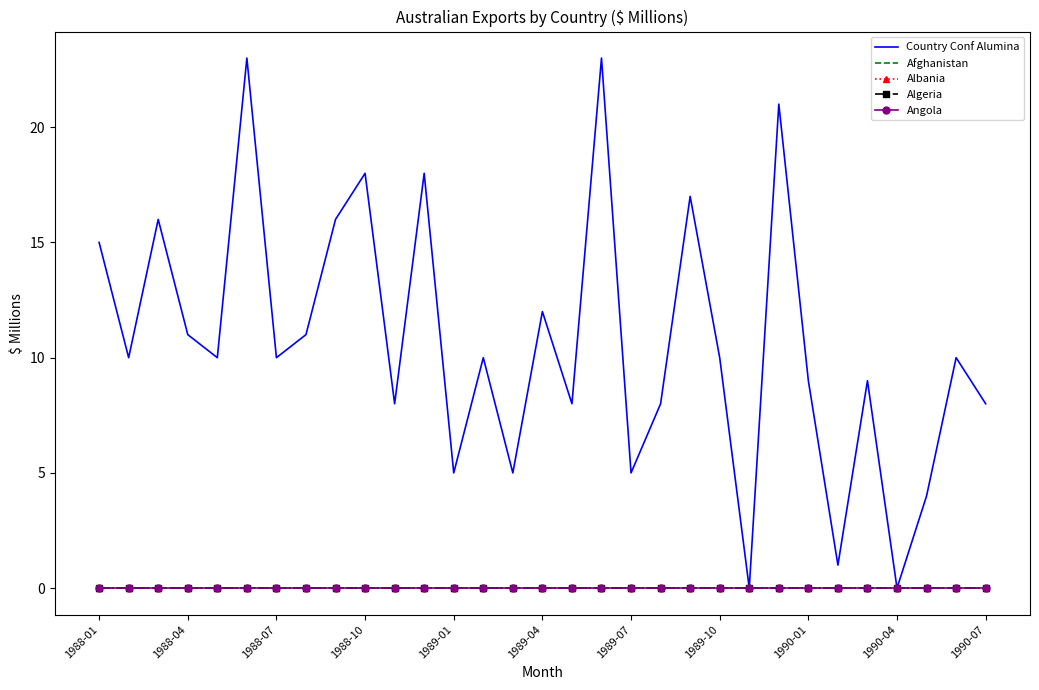

Reading left to right, transcribe all the data shown in this chart.

Country Conf Alumina: 15	10	16	11	10	23	10	11	16	18	8	18	5	10	5	12	8	23	5	8	17	10	0	21	9	1	9	0	4	10	8
Afghanistan: 0	0	0	0	0	0	0	0	0	0	0	0	0	0	0	0	0	0	0	0	0	0	0	0	0	0	0	0	0	0	0
Albania: 0	0	0	0	0	0	0	0	0	0	0	0	0	0	0	0	0	0	0	0	0	0	0	0	0	0	0	0	0	0	0
Algeria: 0	0	0	0	0	0	0	0	0	0	0	0	0	0	0	0	0	0	0	0	0	0	0	0	0	0	0	0	0	0	0
Angola: 0	0	0	0	0	0	0	0	0	0	0	0	0	0	0	0	0	0	0	0	0	0	0	0	0	0	0	0	0	0	0